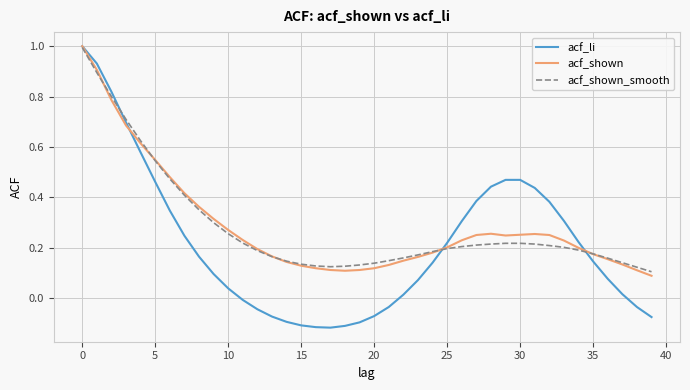

What is the maximum value for acf_shown_smooth?

1.0